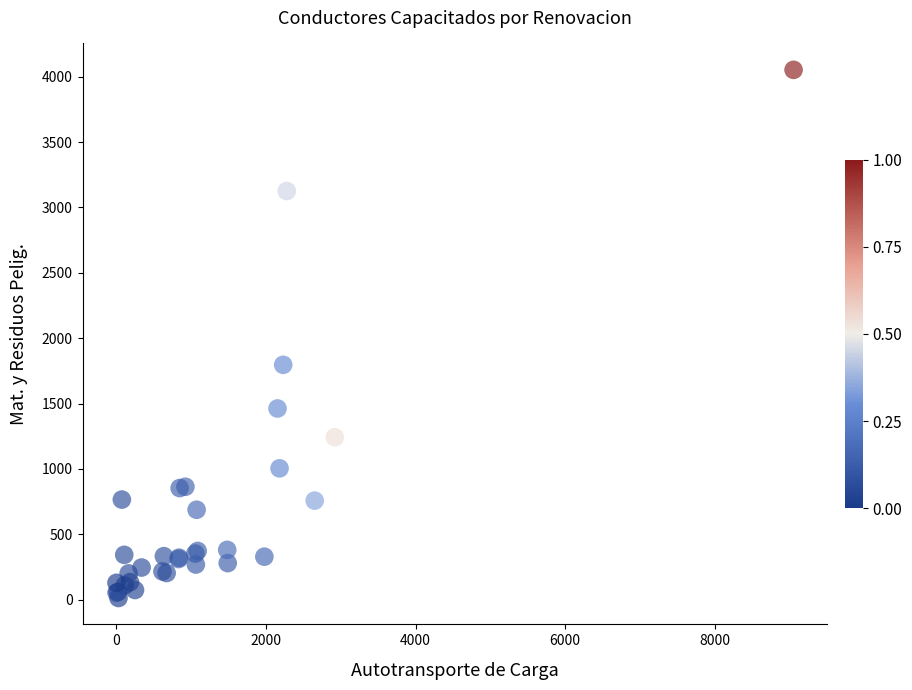

What Y value in the scatter plot is closest to 2032?

1796